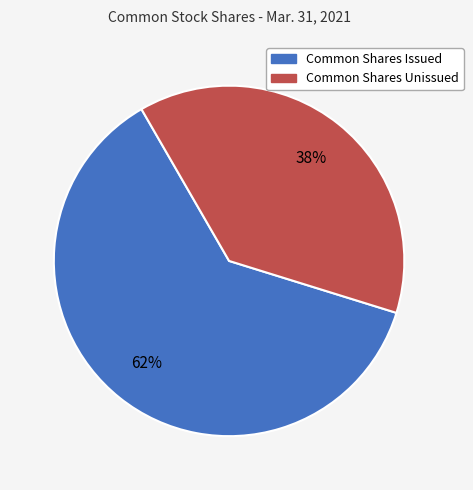

To the nearest percent, what is the difference between the largest and smallest slice percentages?

24%